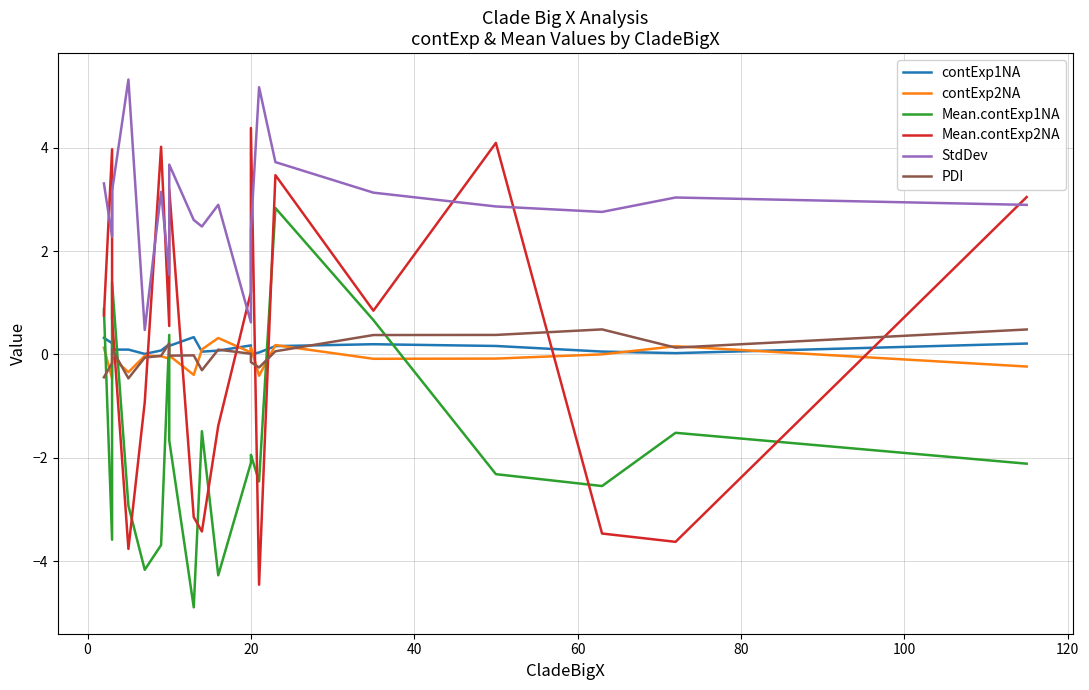

What is the value of the Mean.contExp1NA point at the 4th from the left?

-2.9